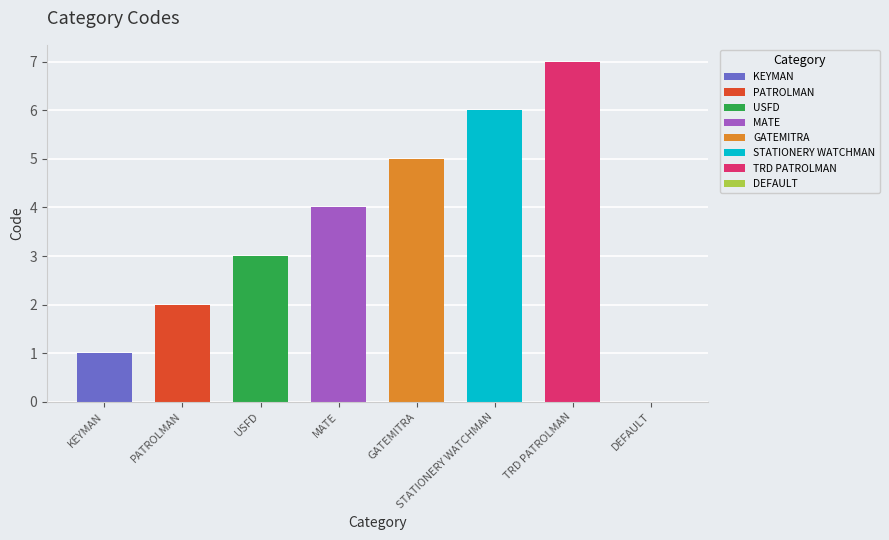

The value at KEYMAN is 1. True or false?

False